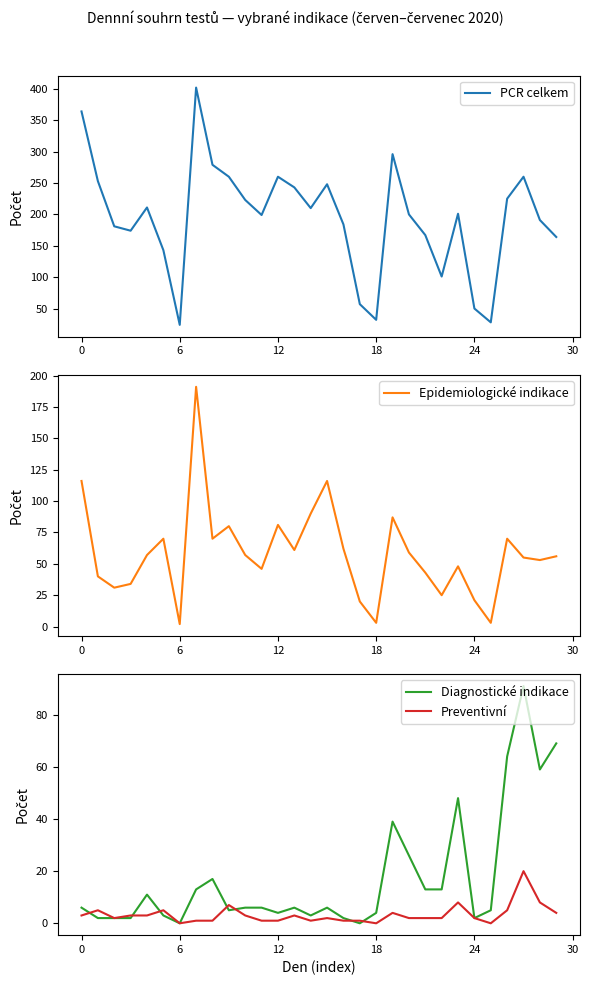

What is the difference between the maximum and minimum values in the PCR celkem series?

378